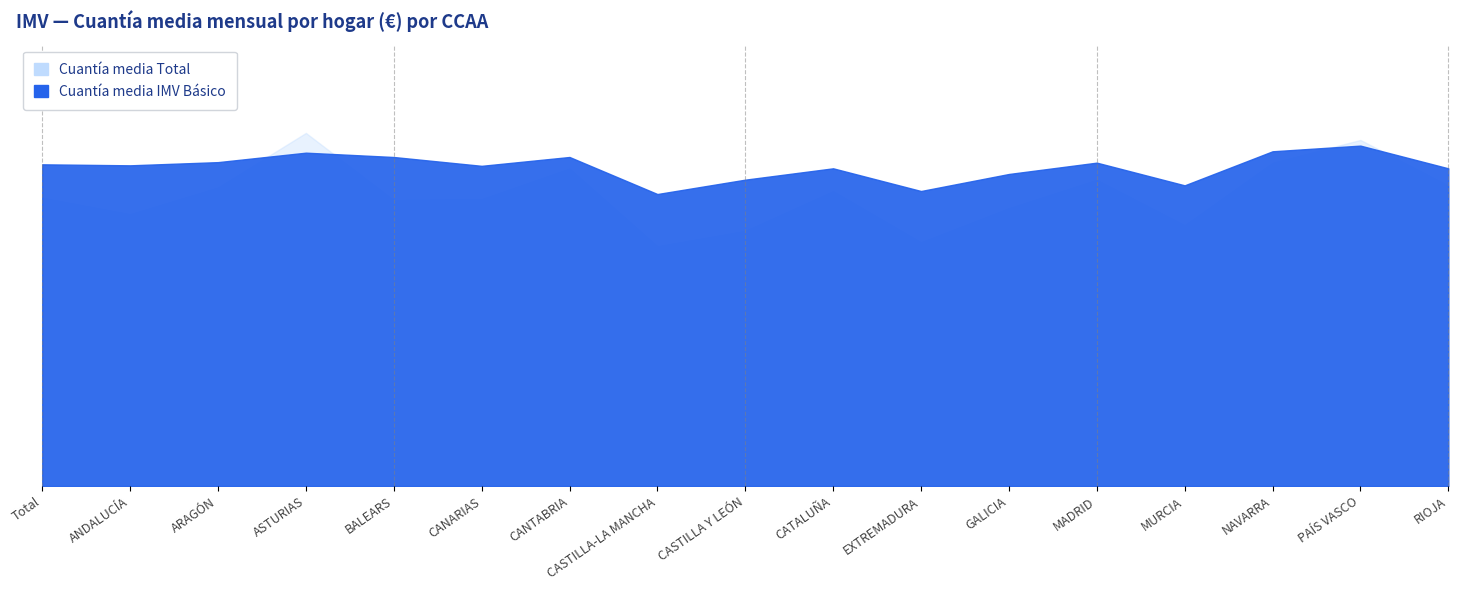

What position from the left is NAVARRA?

15